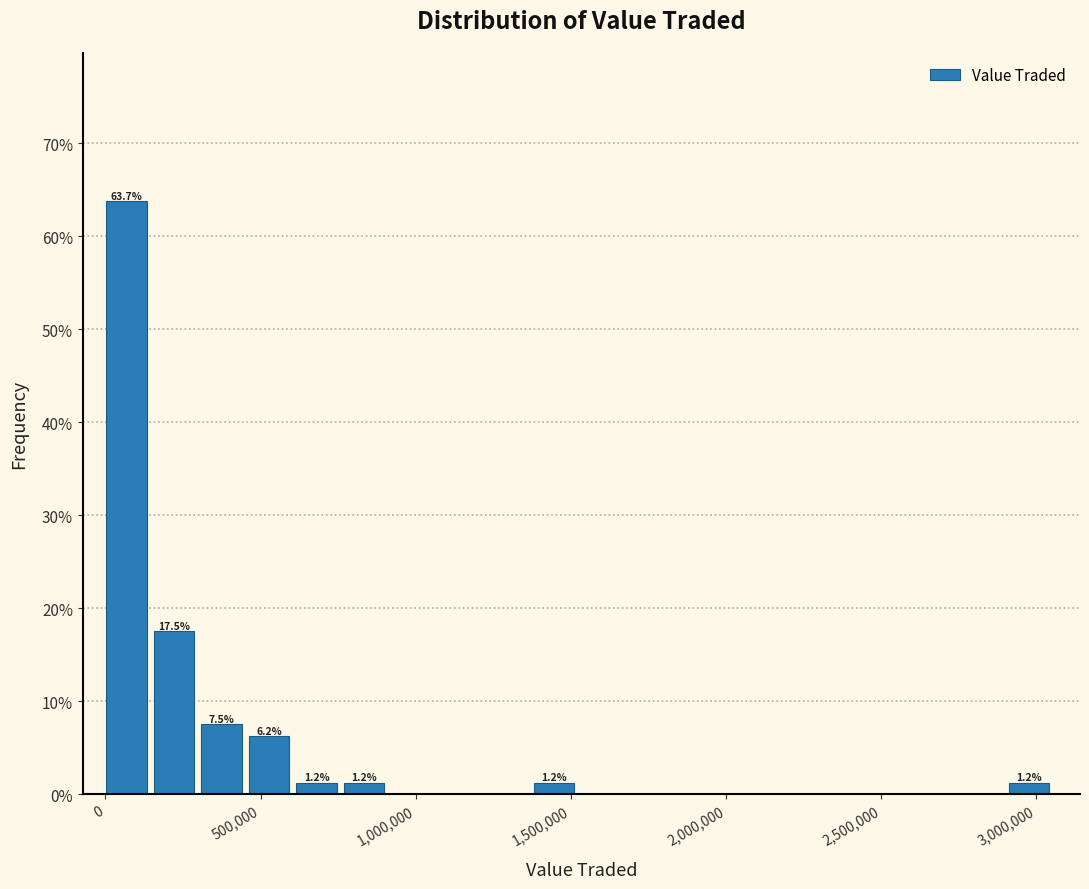

Around what value on the x-axis is the tallest bar? Give the approximate position of its centre, as read against the axis.

50000